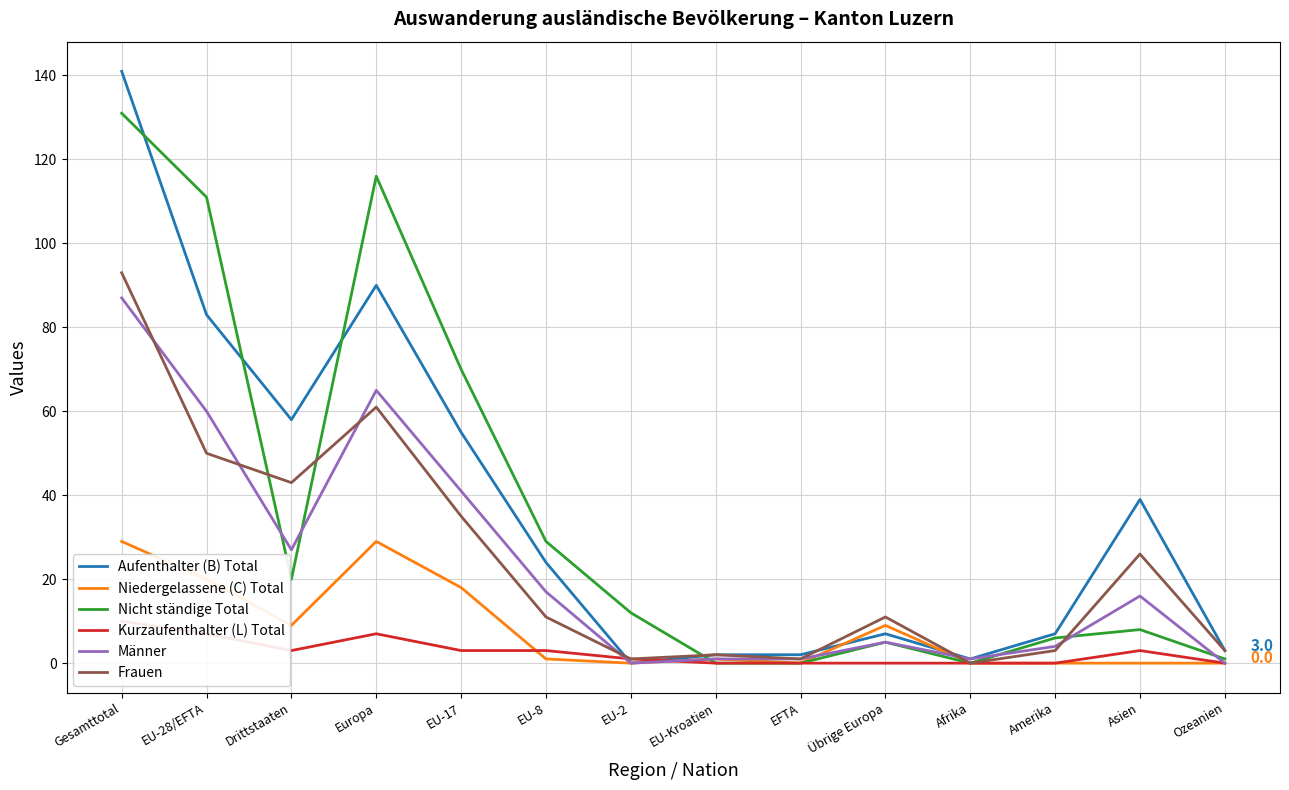

Reading left to right, list all the values displayed in this chart.

Aufenthalter (B) Total: Gesamttotal=141	EU-28/EFTA=83	Drittstaaten=58	Europa=90	EU-17=55	EU-8=24	EU-2=0	EU-Kroatien=2	EFTA=2	Übrige Europa=7	Afrika=1	Amerika=7	Asien=39	Ozeanien=3
Niedergelassene (C) Total: Gesamttotal=29	EU-28/EFTA=20	Drittstaaten=9	Europa=29	EU-17=18	EU-8=1	EU-2=0	EU-Kroatien=1	EFTA=0	Übrige Europa=9	Afrika=0	Amerika=0	Asien=0	Ozeanien=0
Nicht ständige Total: Gesamttotal=131	EU-28/EFTA=111	Drittstaaten=20	Europa=116	EU-17=70	EU-8=29	EU-2=12	EU-Kroatien=0	EFTA=0	Übrige Europa=5	Afrika=0	Amerika=6	Asien=8	Ozeanien=1
Kurzaufenthalter (L) Total: Gesamttotal=10	EU-28/EFTA=7	Drittstaaten=3	Europa=7	EU-17=3	EU-8=3	EU-2=1	EU-Kroatien=0	EFTA=0	Übrige Europa=0	Afrika=0	Amerika=0	Asien=3	Ozeanien=0
Männer: Gesamttotal=87	EU-28/EFTA=60	Drittstaaten=27	Europa=65	EU-17=41	EU-8=17	EU-2=0	EU-Kroatien=1	EFTA=1	Übrige Europa=5	Afrika=1	Amerika=4	Asien=16	Ozeanien=0
Frauen: Gesamttotal=93	EU-28/EFTA=50	Drittstaaten=43	Europa=61	EU-17=35	EU-8=11	EU-2=1	EU-Kroatien=2	EFTA=1	Übrige Europa=11	Afrika=0	Amerika=3	Asien=26	Ozeanien=3